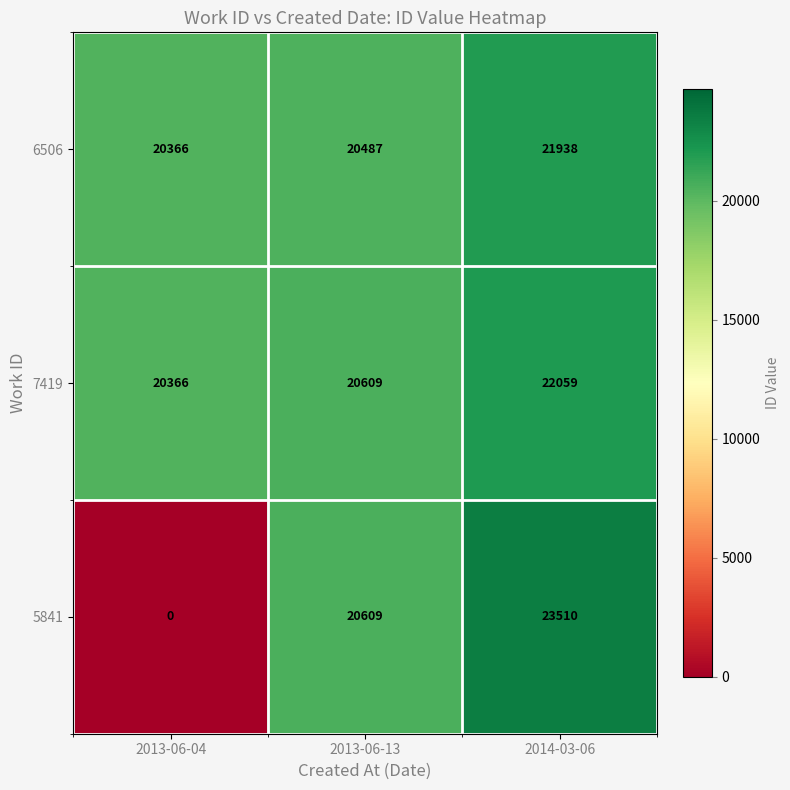

At which category is the sum across all series the highest?

2014-03-06